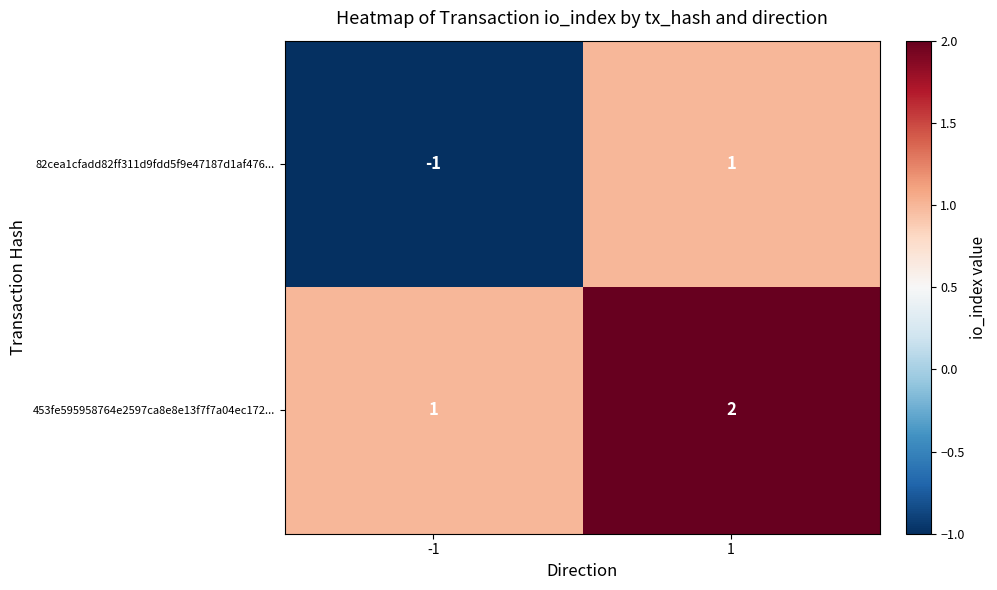

What is the difference between the highest and lowest values at -1?

2